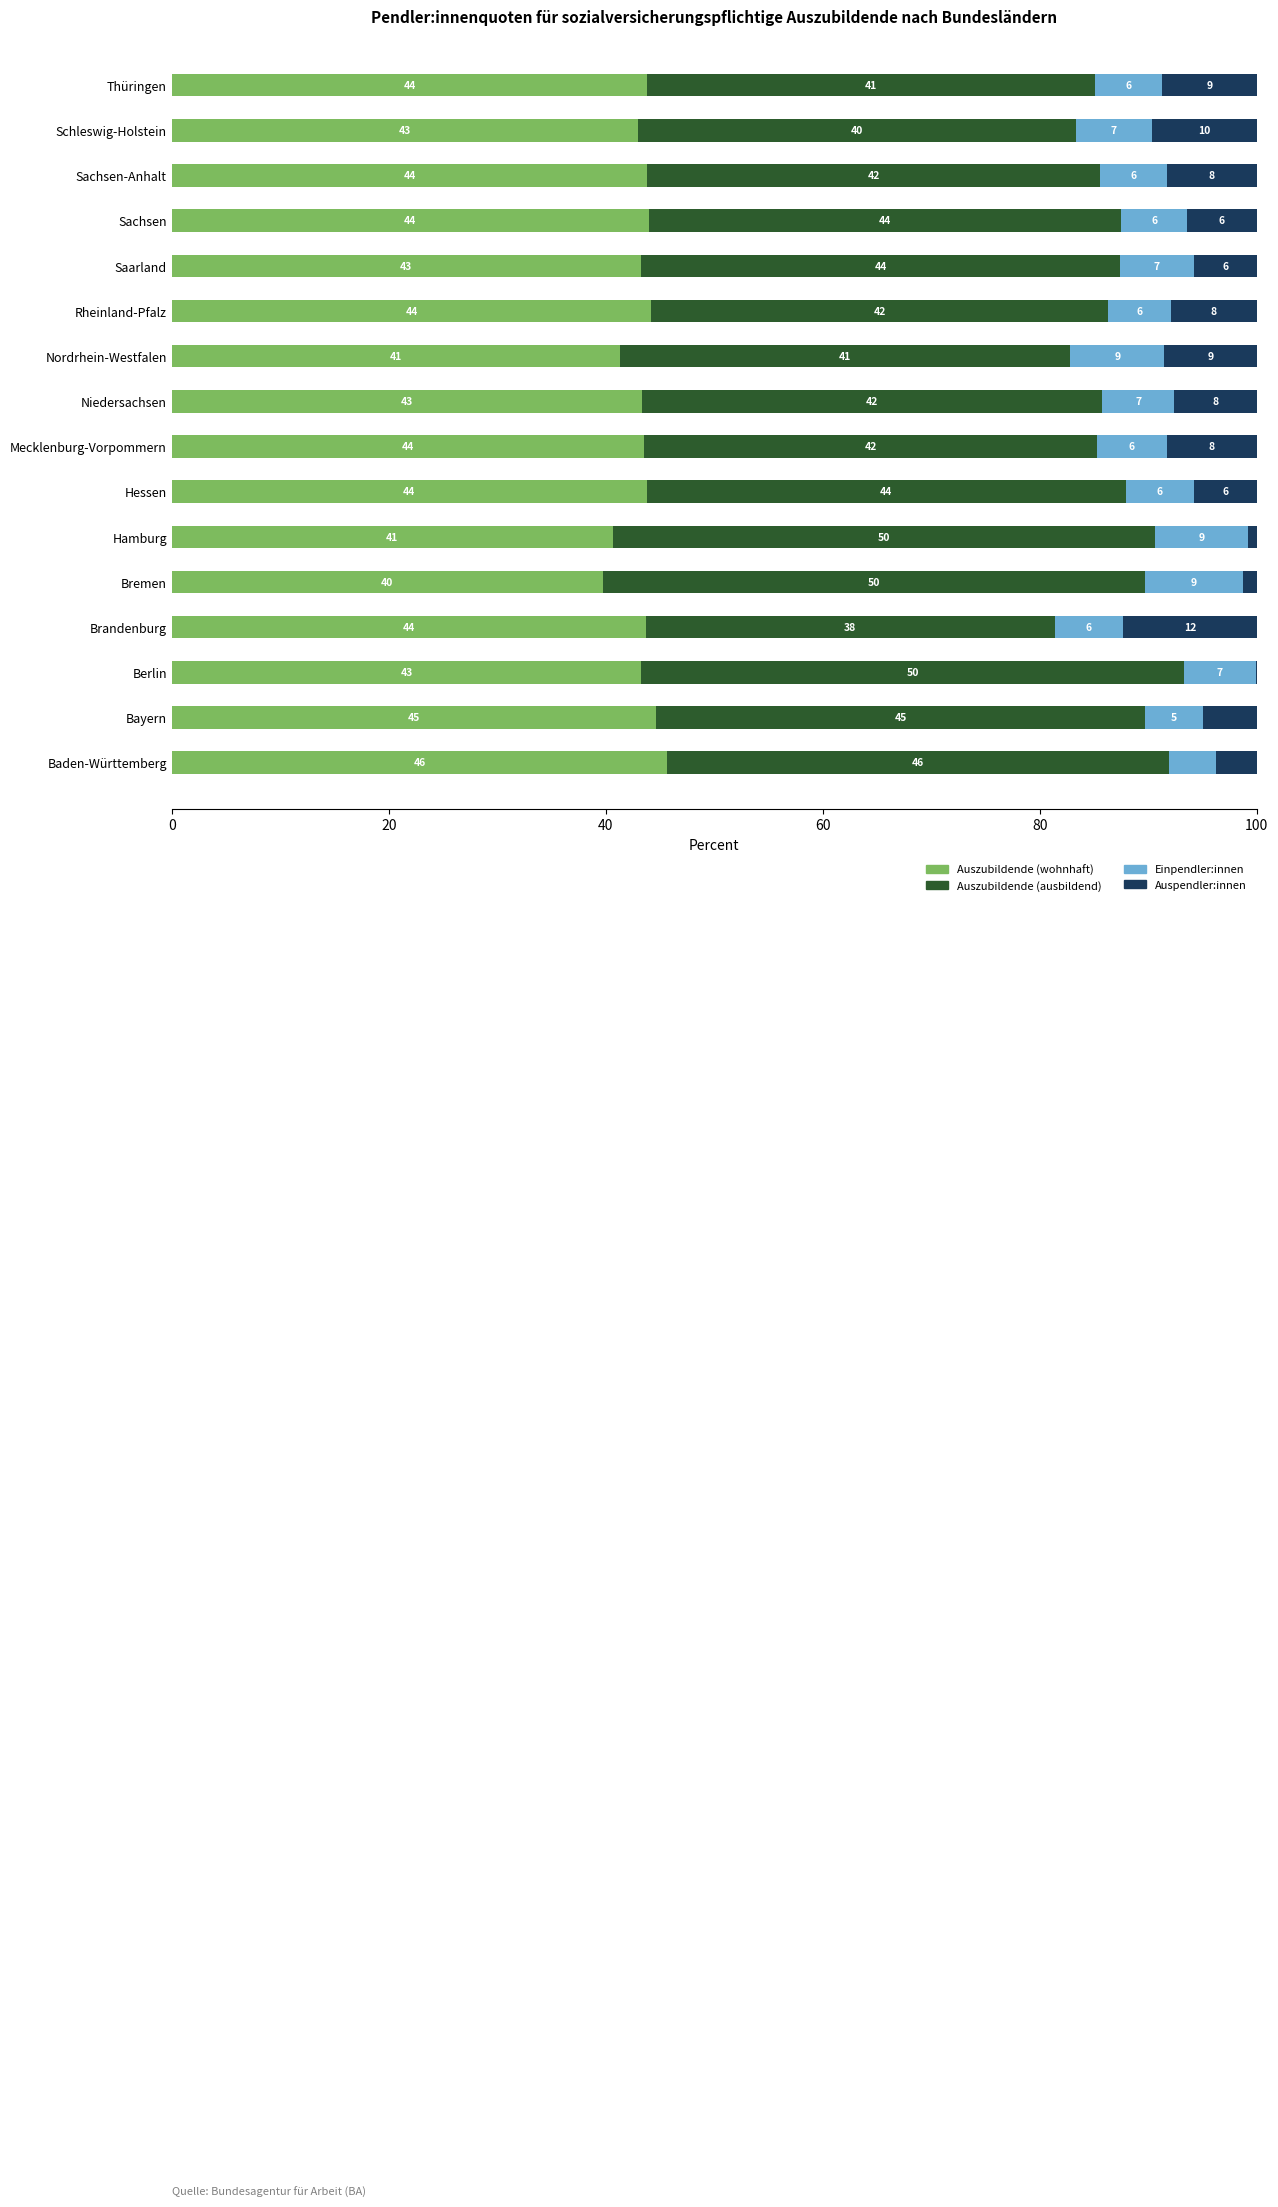

What is the maximum value for Auszubildende (wohnhaft)?

45.7